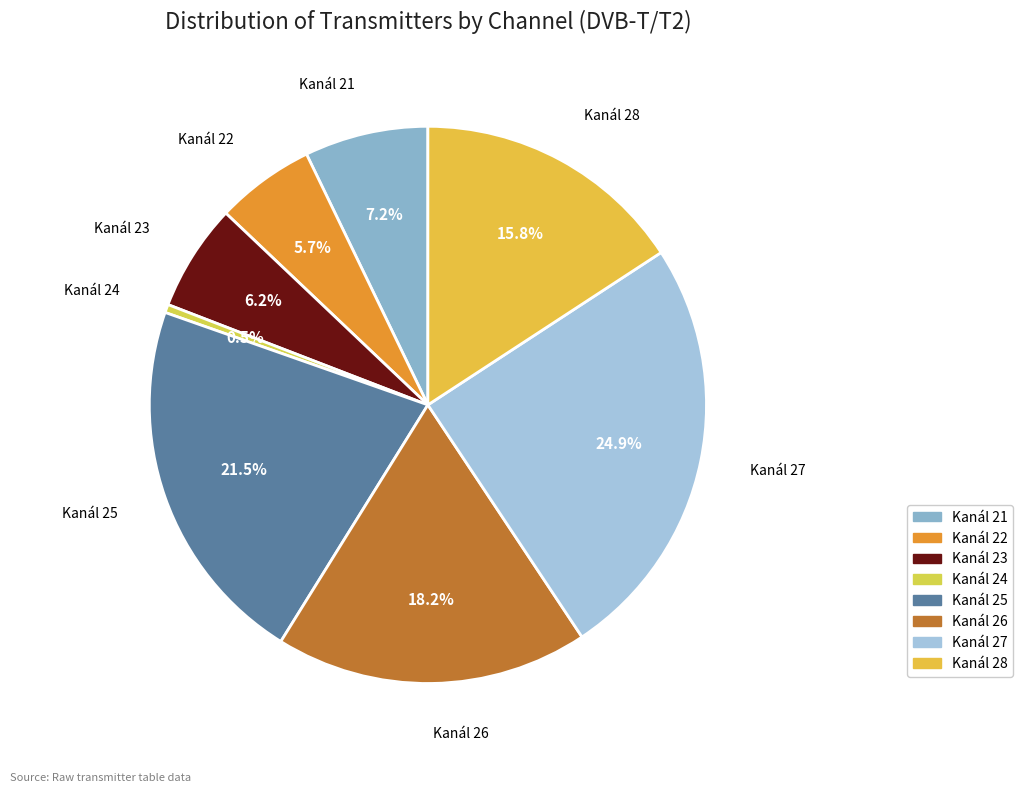

How many segments does this pie chart have?

8